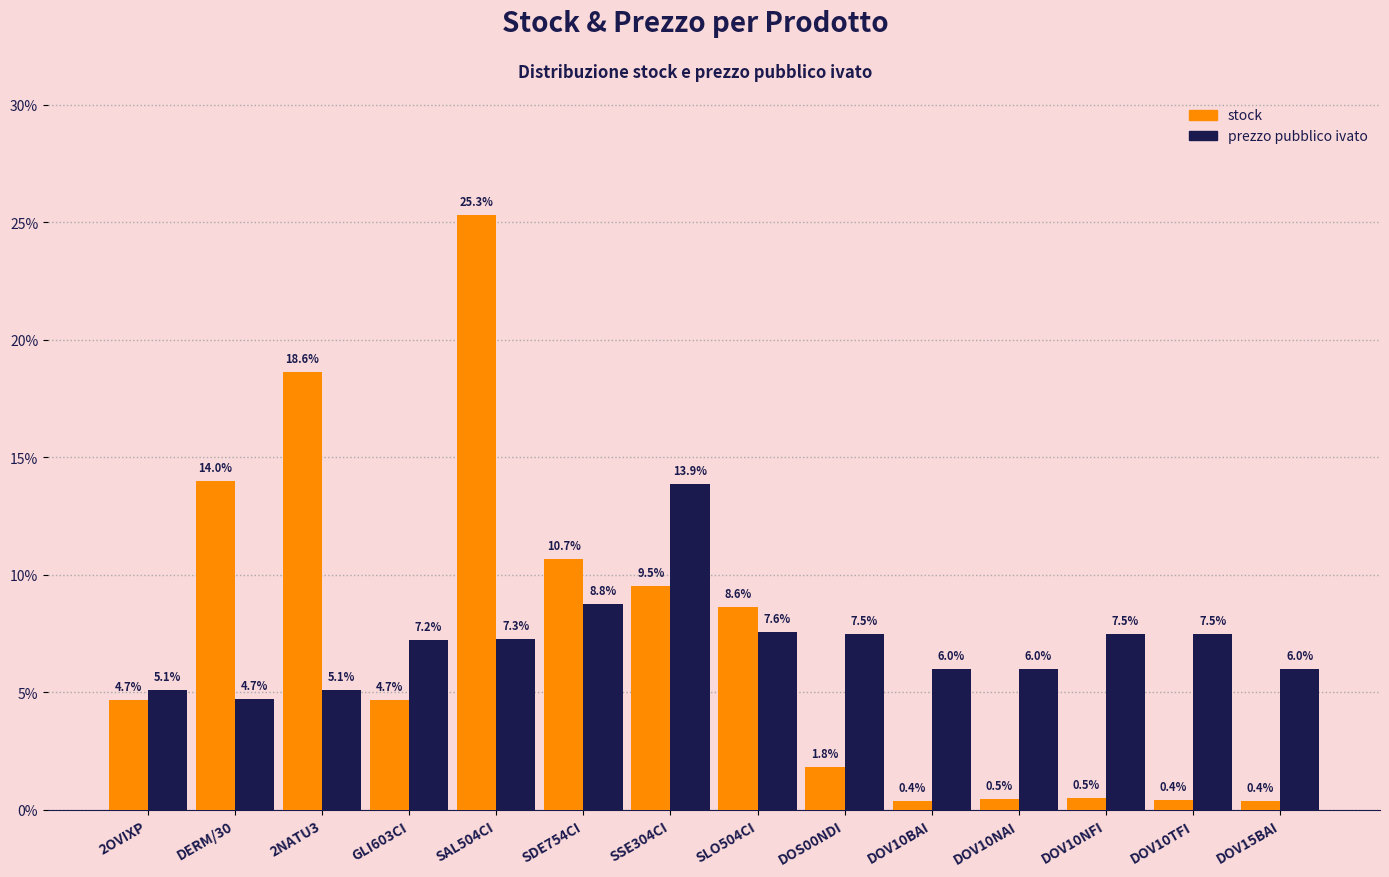

Where does the stock series first go above 4?

2OVIXP